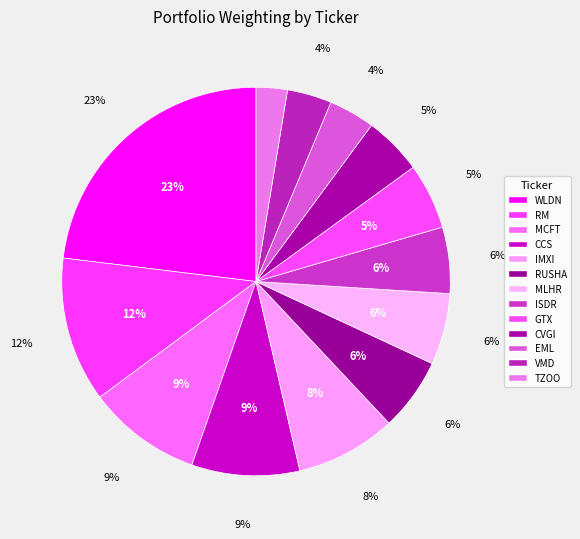

Do VMD and MLHR together represent more than half of the pie?

No